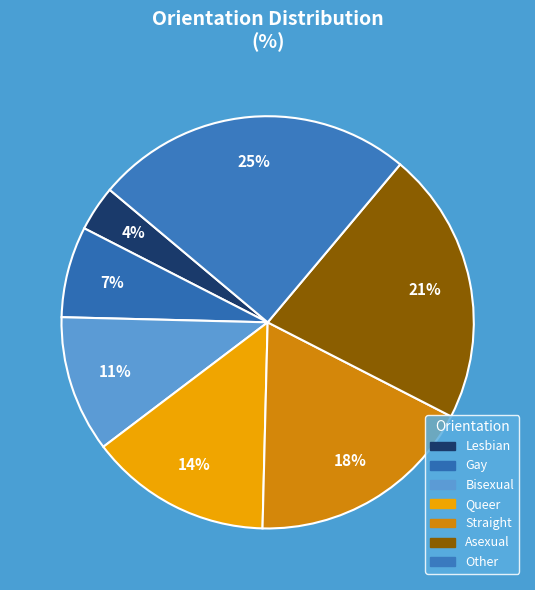

How many segments does this pie chart have?

7